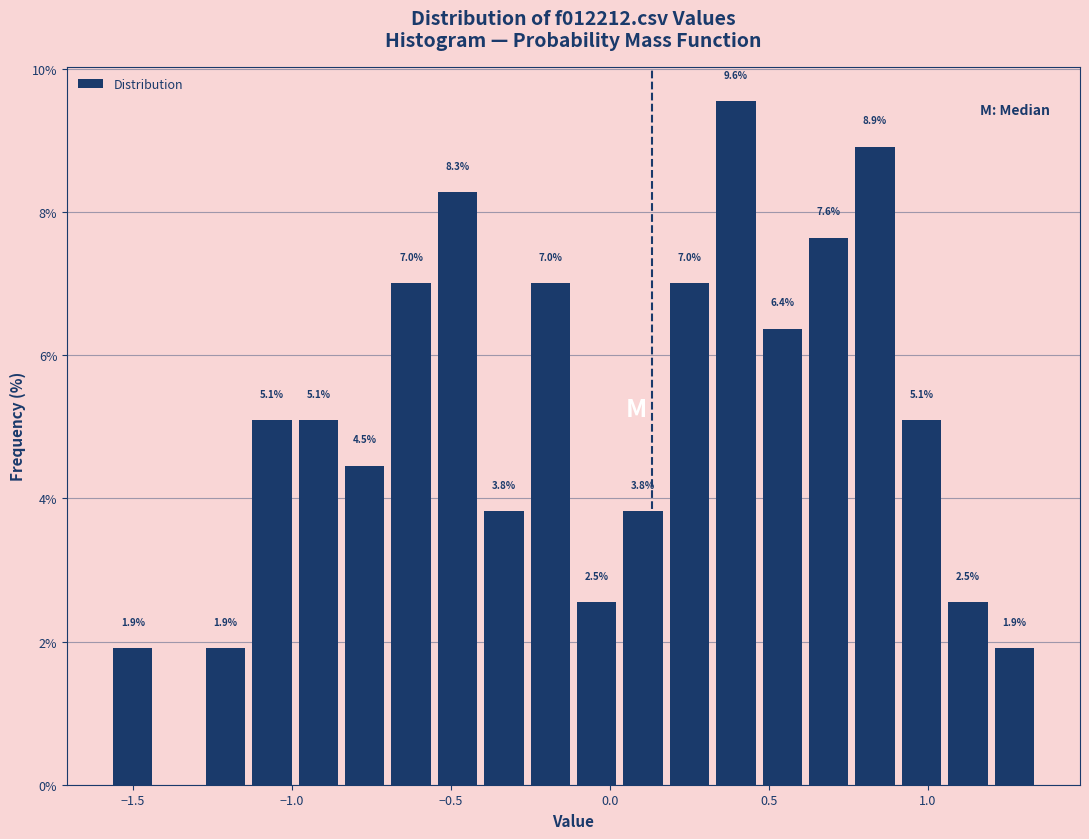

Around what value on the x-axis is the tallest bar? Give the approximate position of its centre, as read against the axis.

0.40